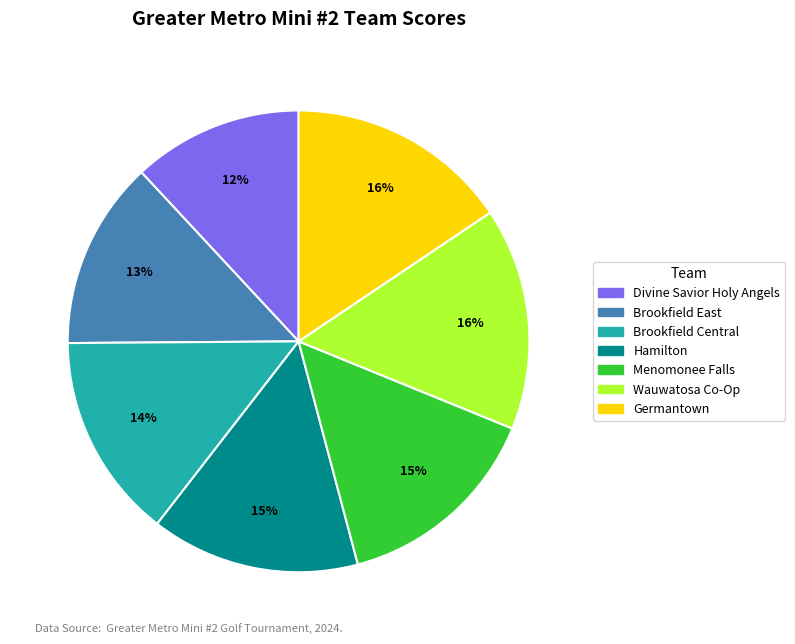

Does Germantown account for over 50% of the chart?

No